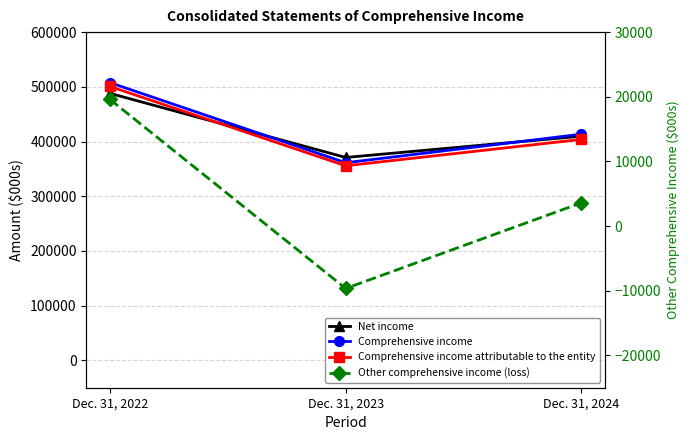

Which category has the highest value in the Other comprehensive income (loss) series?

Dec. 31, 2022